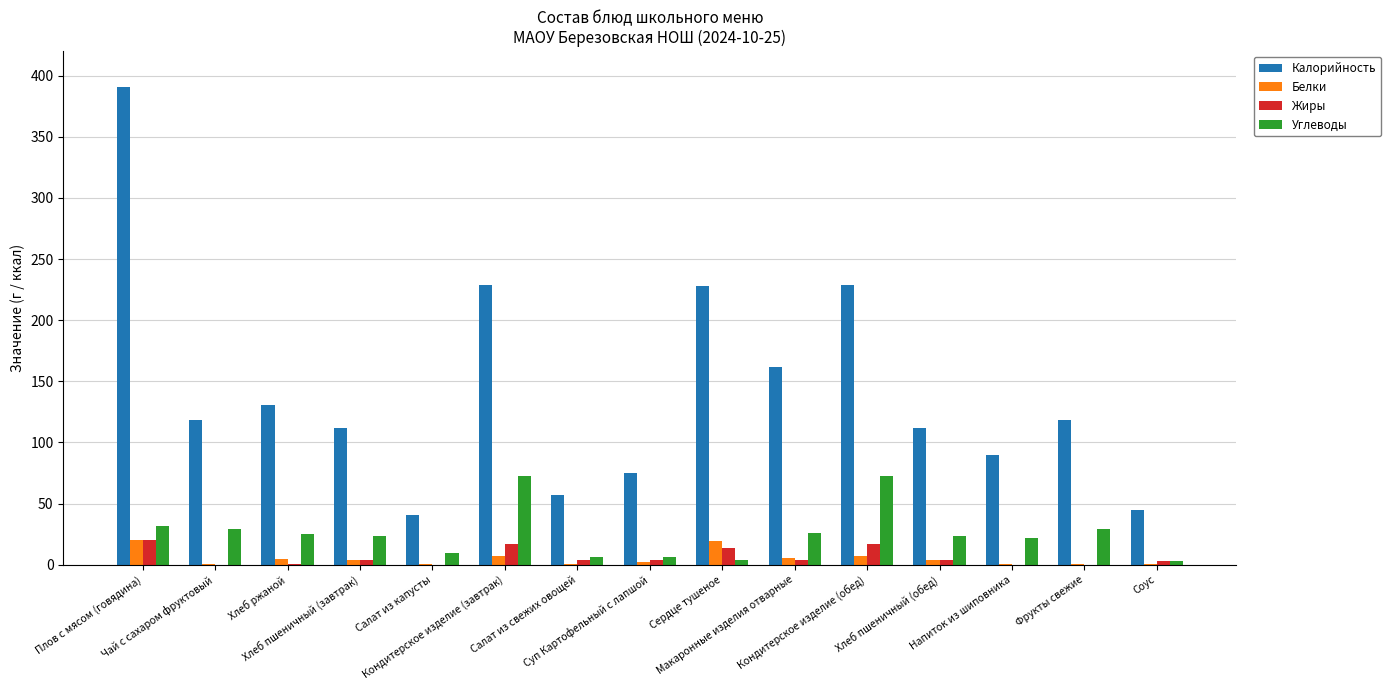

Which series has the largest total across all categories?

Калорийность